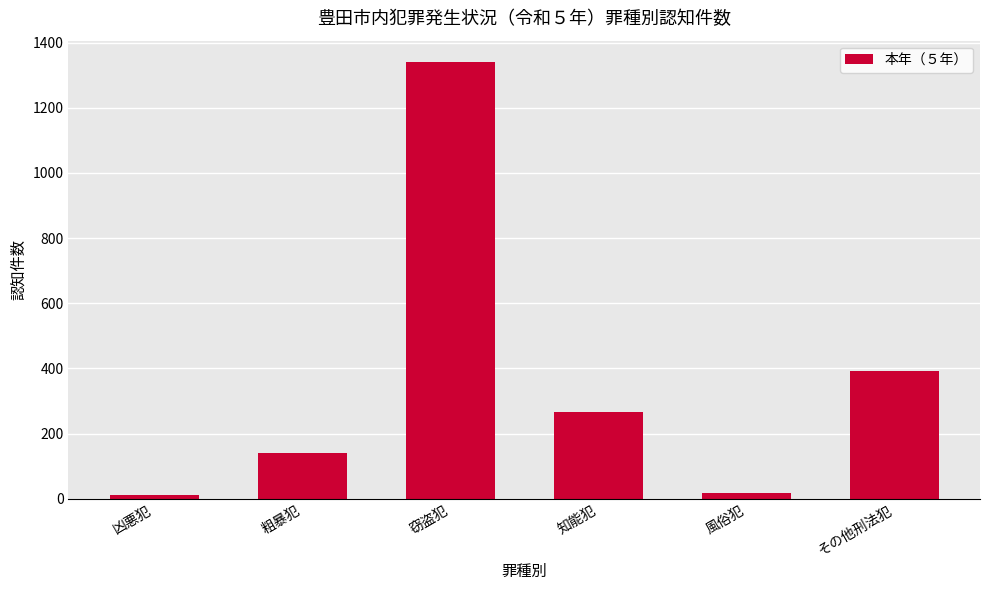

At which label is the value closest to 675?

その他刑法犯